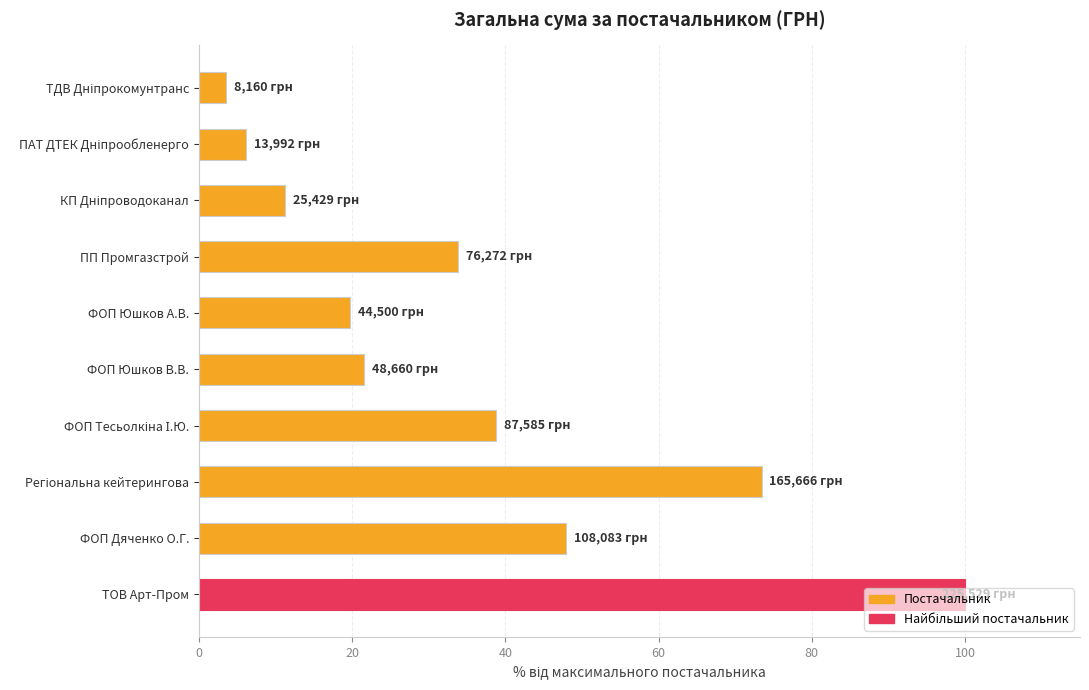

At which label is the value closest to 51?

ФОП Дяченко О.Г.